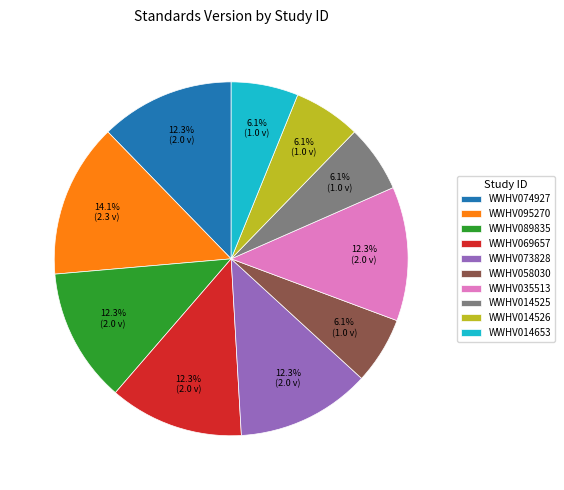

To the nearest percent, what percentage of the pie is WWHV089835?

12%